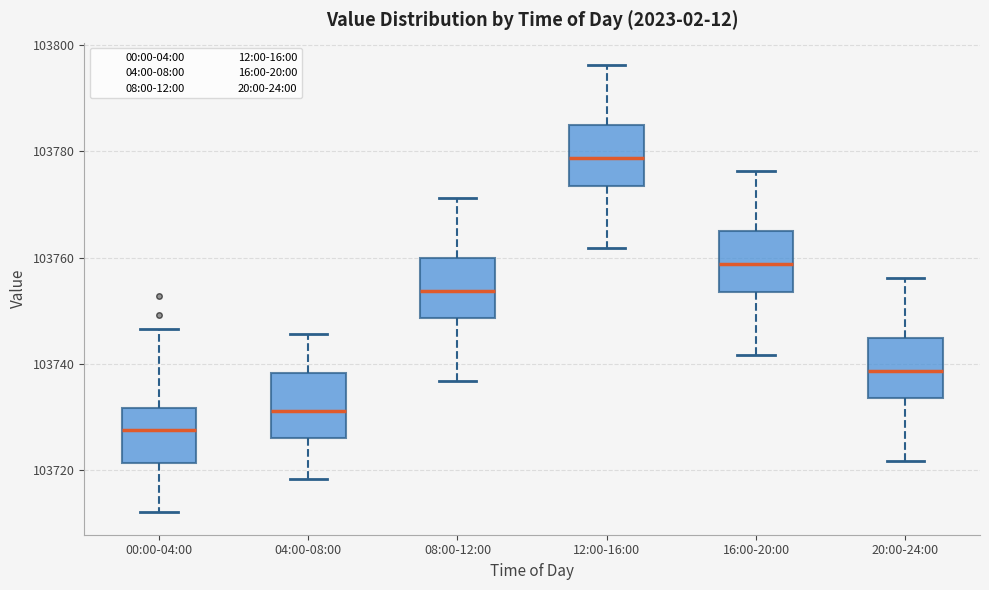

Which box has the lowest median line?

00:00-04:00